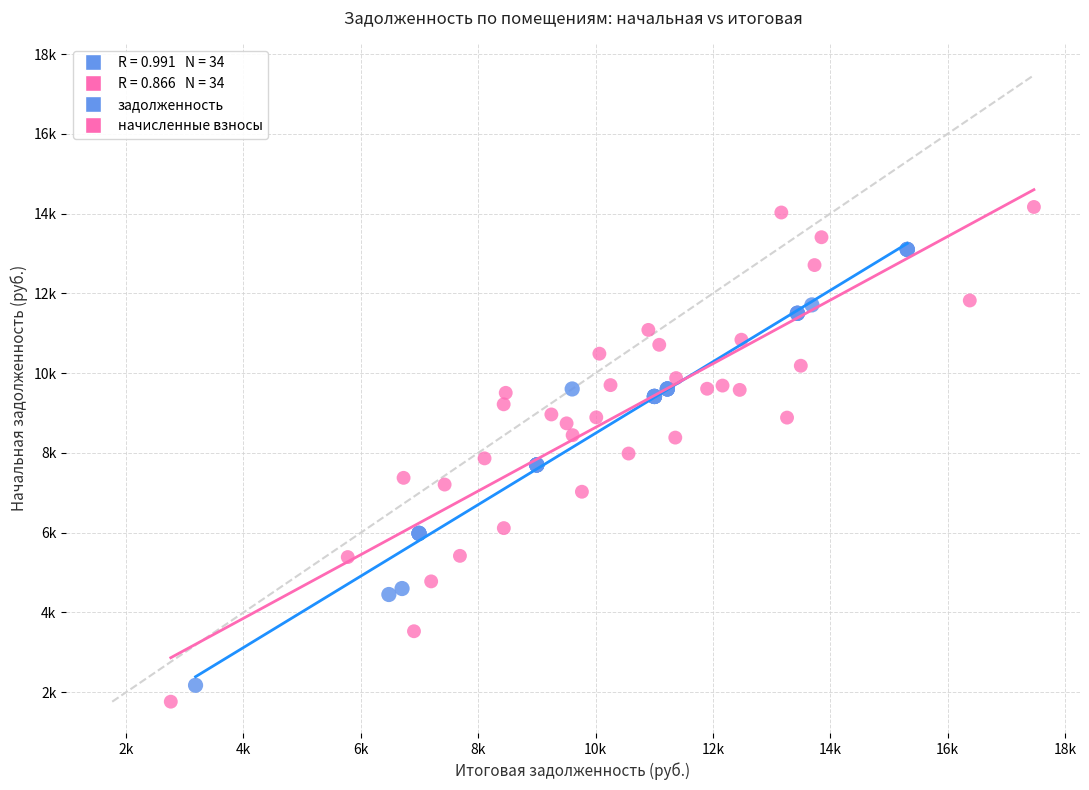

Which series contains the highest Y value?

начисленные взносы